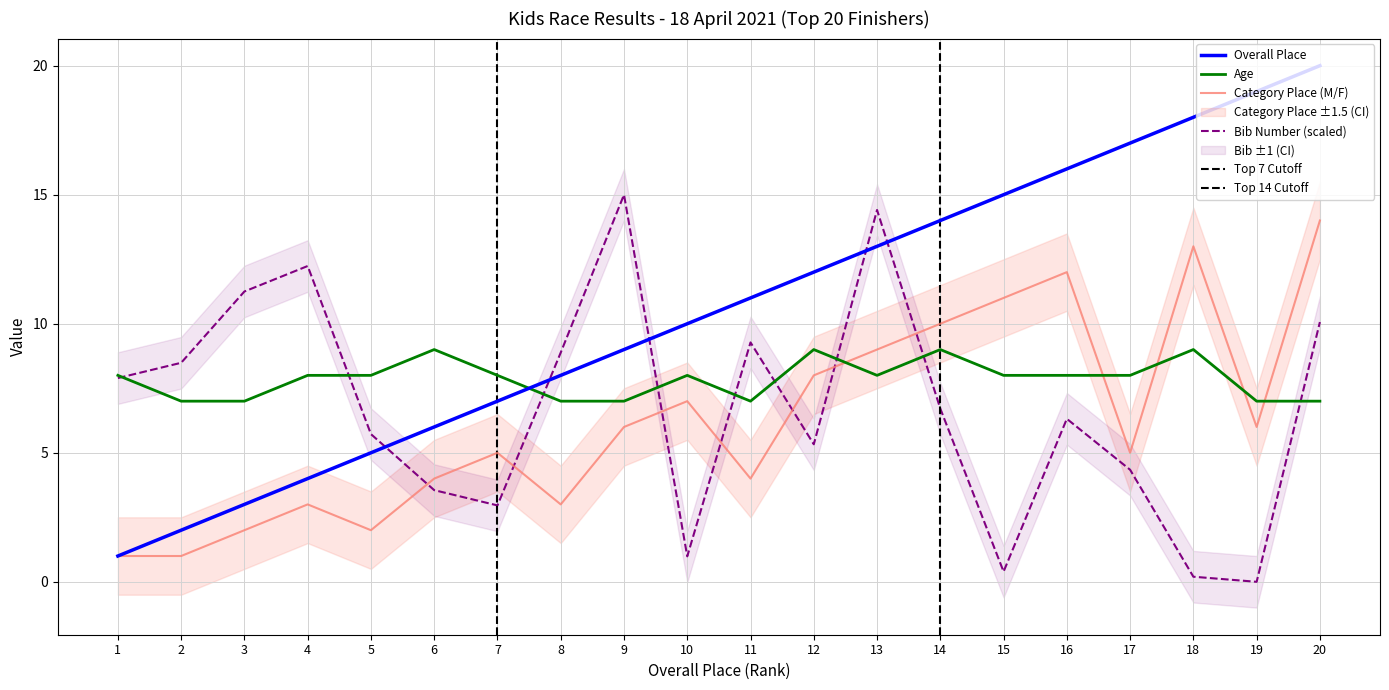

True or false: Bib Number has a value of 1.7 at 16.

False